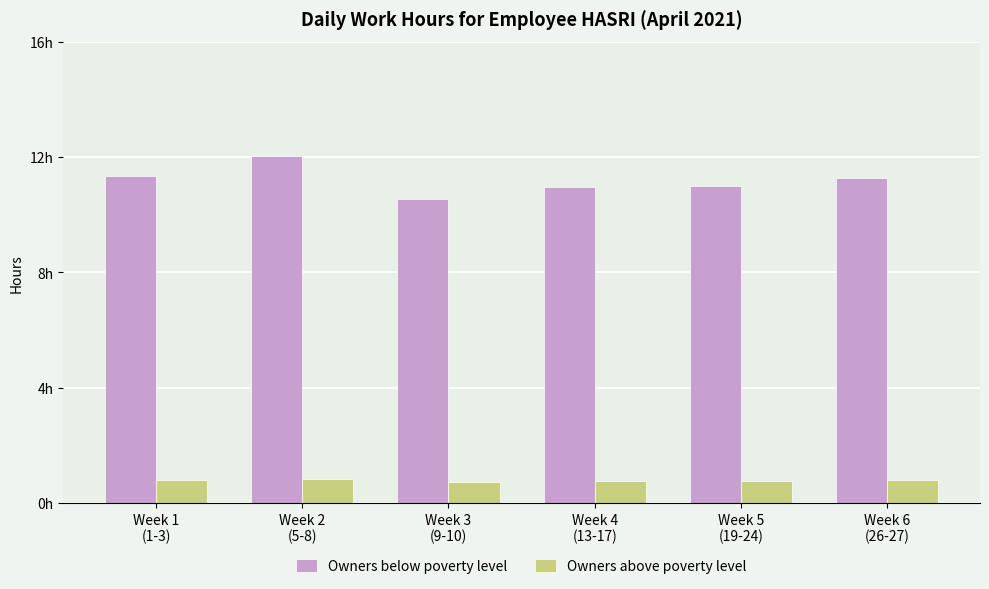

List the series in order of their peak value, lowest first.

Owners above poverty level, Owners below poverty level